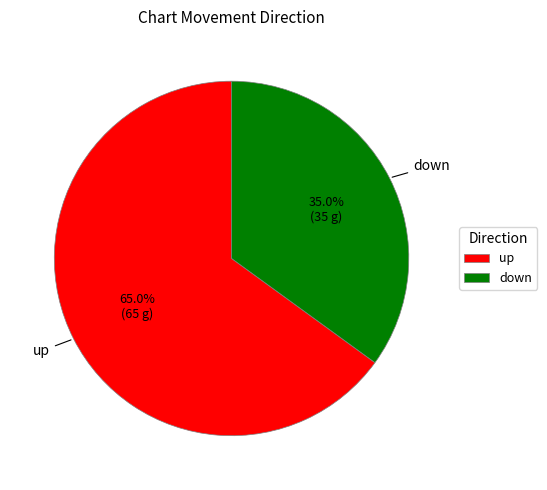

Count the number of slices in the pie.

2